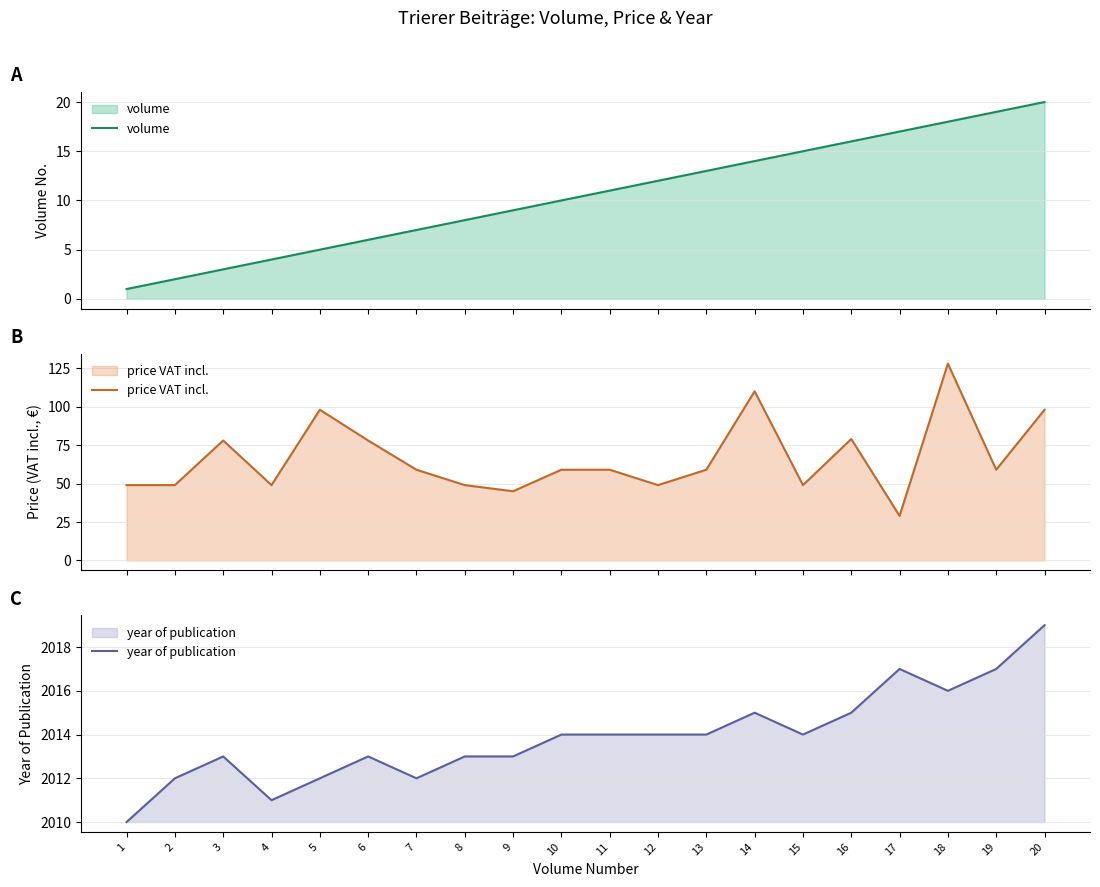

What is the difference between the second highest and minimum values in the price VAT incl. series?

81